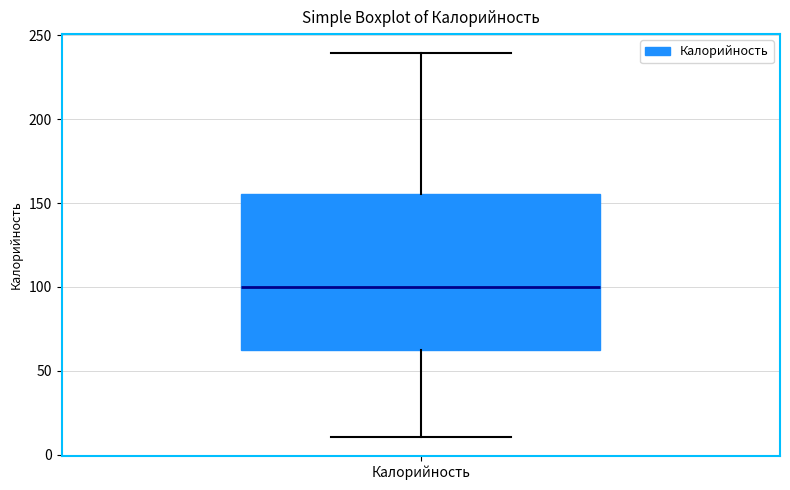

Where does the upper whisker of the box for Калорийность end on the y-axis? The values are not printed on the chart, so give them approximately, as read against the axis.

240